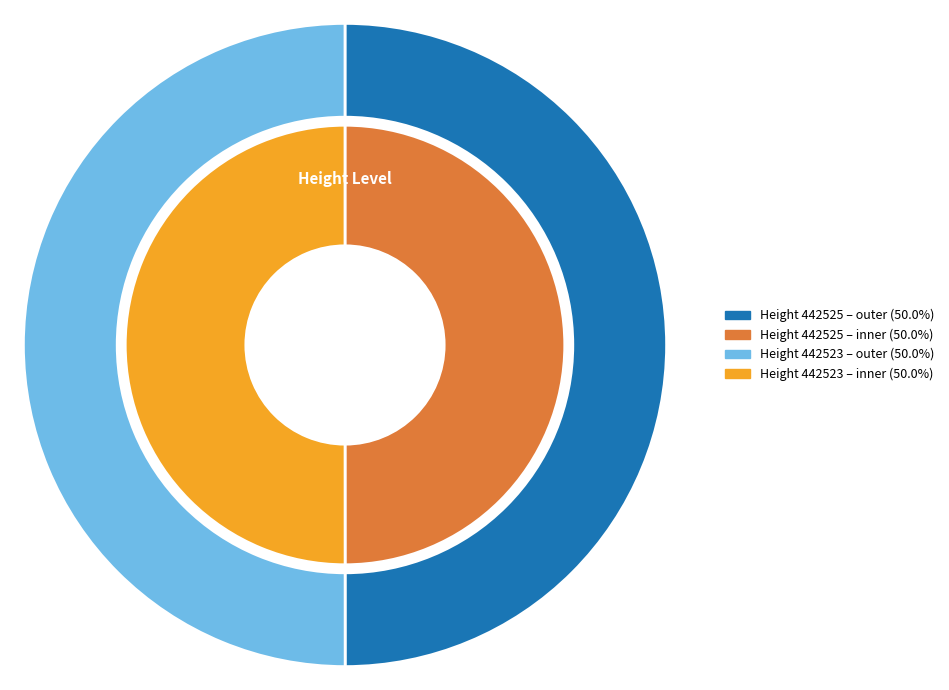

Count the number of slices in the pie.

2